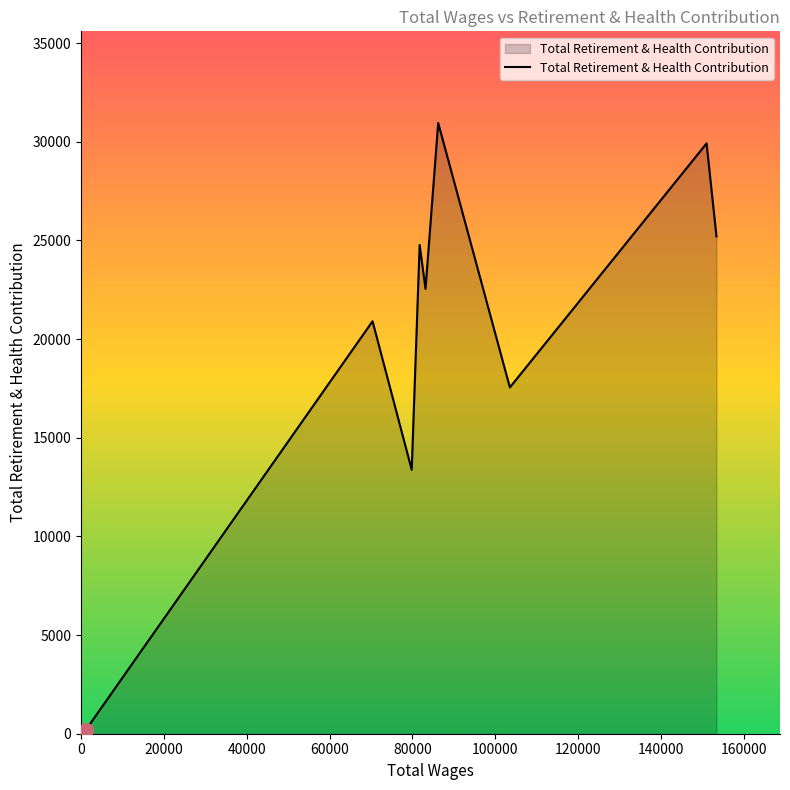

True or false: there are more than 2 points higher than both neighbors.

True